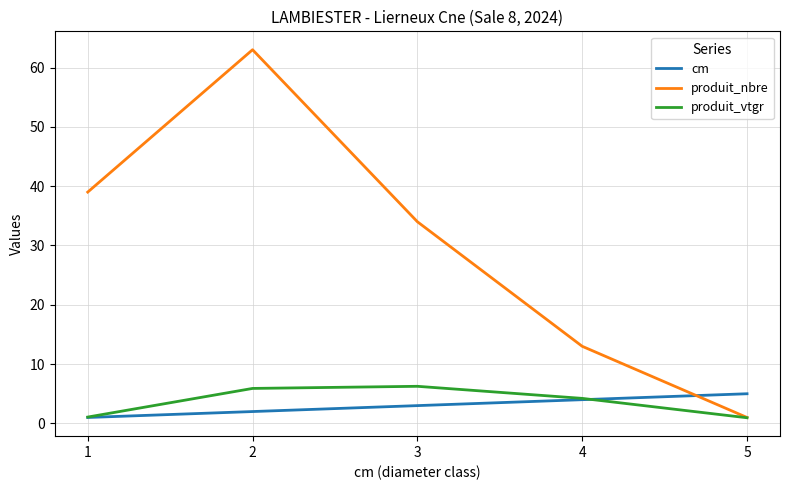

How many intersections are there between produit_nbre and cm?

1